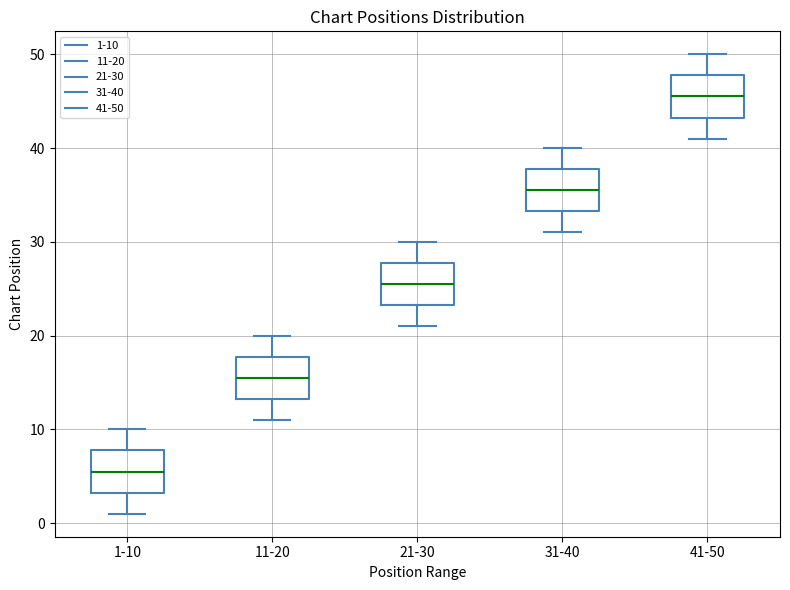

Which box has the highest median line?

41-50